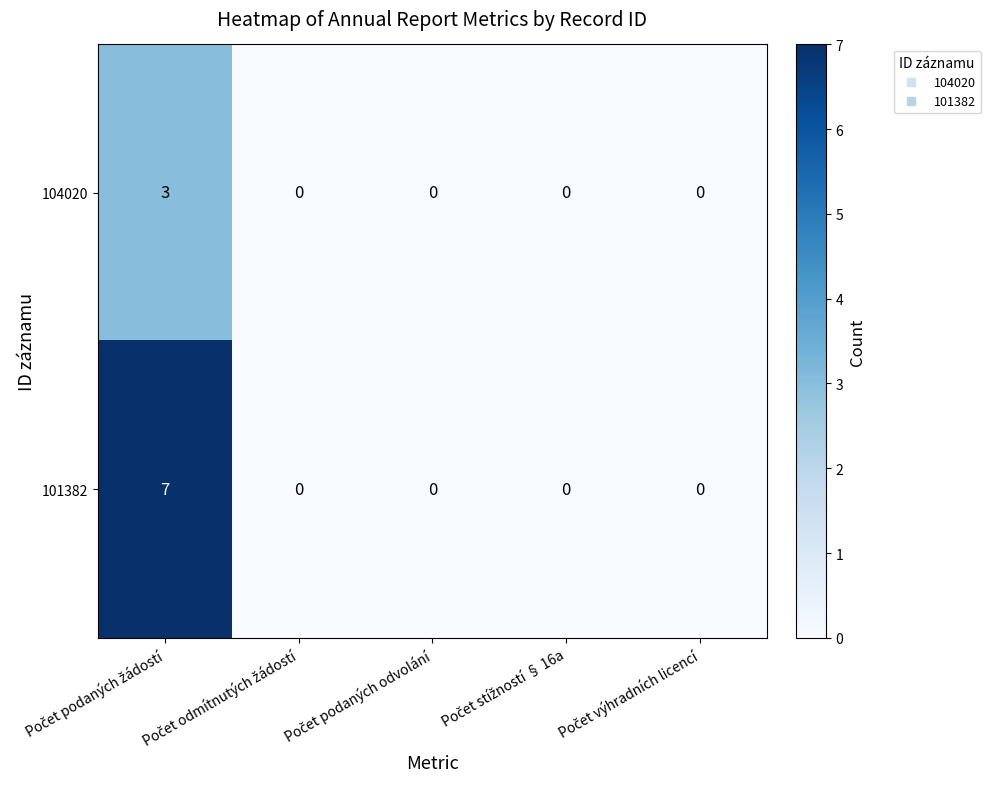

How many 101382 values are between 0 and 1?

4